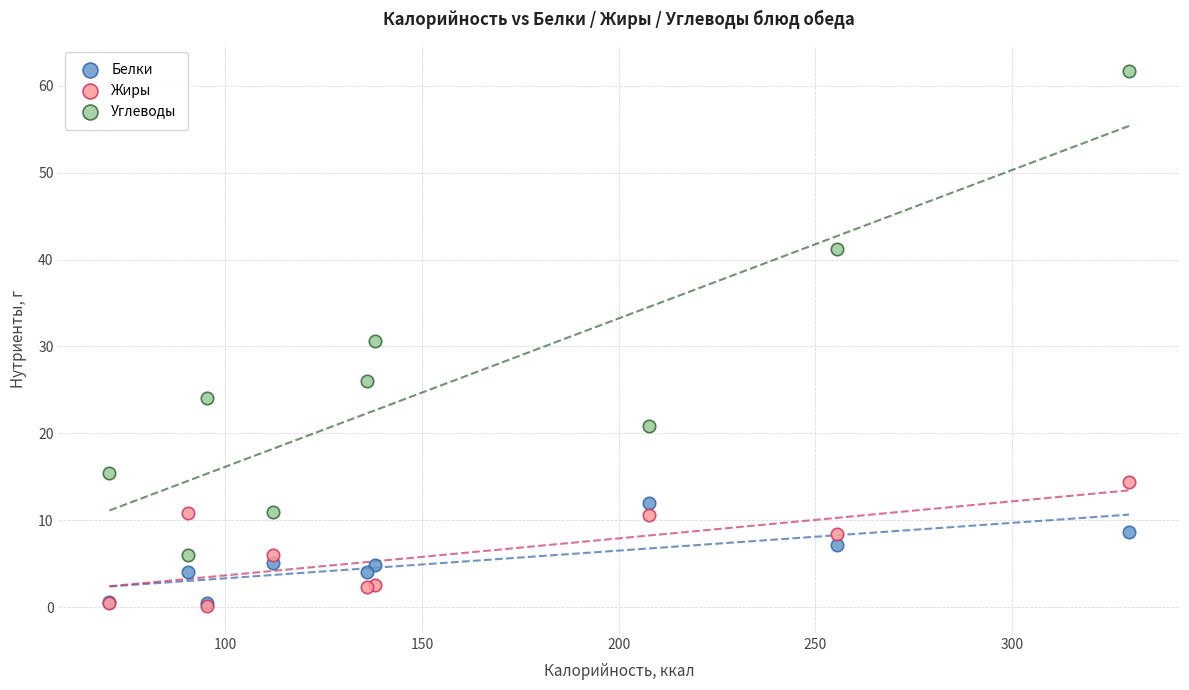

In the Углеводы series, what Y value is closest to 33?

30.6